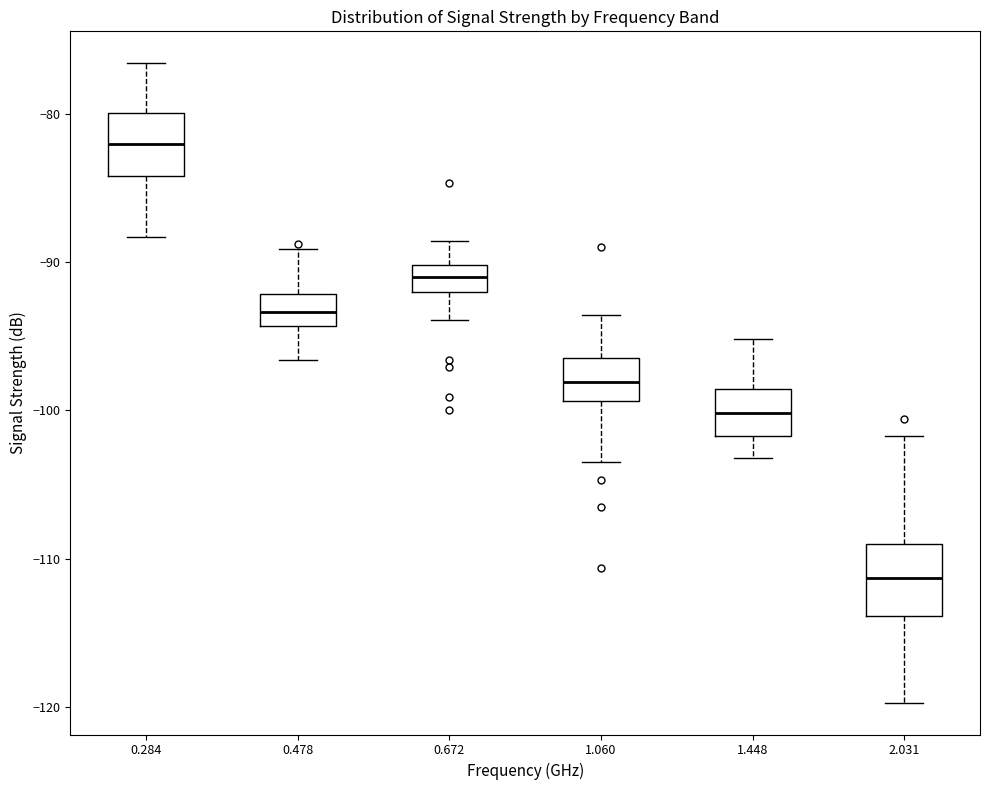

Reading left to right, read every box against the y-axis: the position of its median line, the range the box covers, and the ends of its whiskers. The values are not printed on the chart, so give them approximately, as read against the axis.

0.284: median -82, box -84 to -80, whiskers -88 to -77
0.478: median -93, box -94 to -92, whiskers -97 to -89
0.672: median -91, box -92 to -90, whiskers -94 to -89
1.060: median -98, box -99 to -96, whiskers -103 to -94
1.448: median -100, box -102 to -99, whiskers -103 to -95
2.031: median -111, box -114 to -109, whiskers -120 to -102